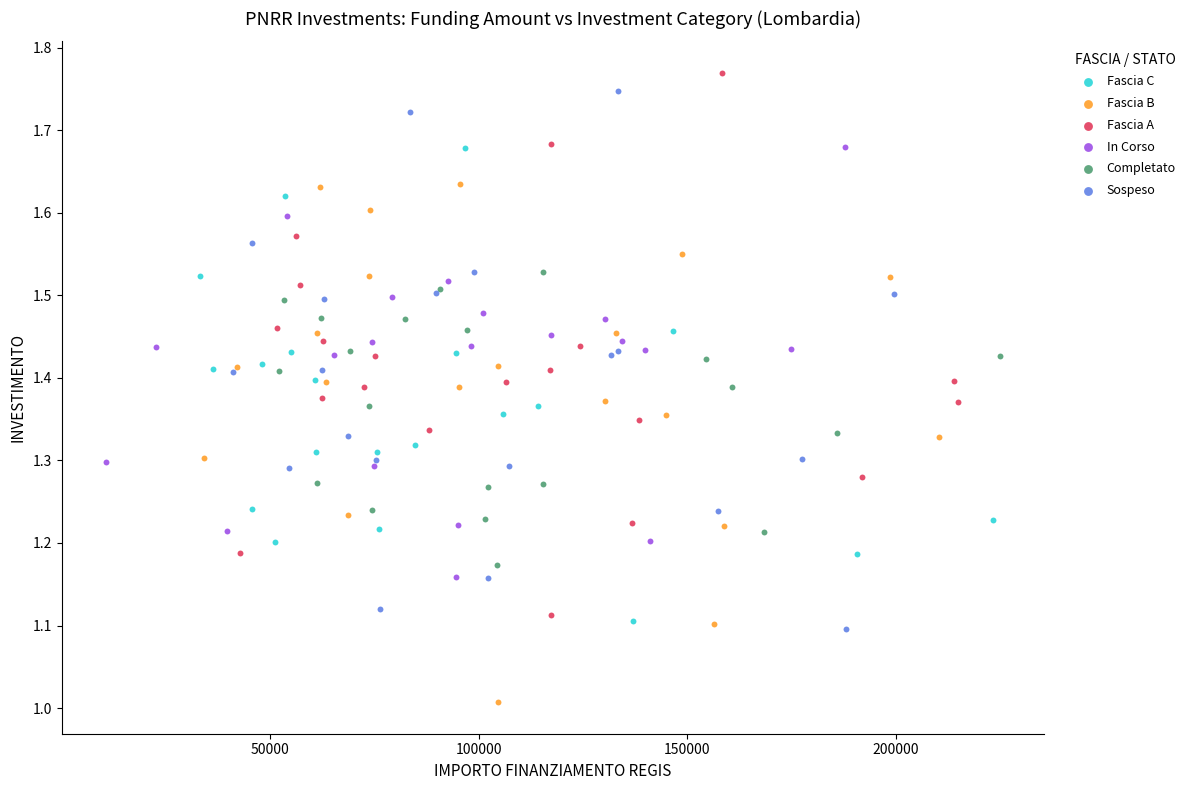

Which series reaches the maximum Y coordinate?

Fascia A